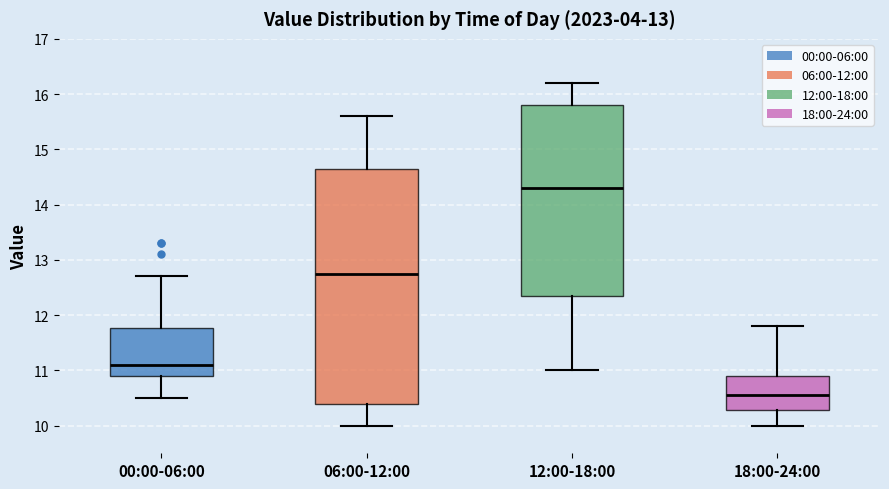

Reading left to right, transcribe this box plot: for each box, give where its median line is, the range the box spans, and where its two whiskers end, as read against the y-axis. The values are not printed on the chart, so give them approximately, as read against the axis.

00:00-06:00: median 11.1, box 10.9 to 11.8, whiskers 10.5 to 12.7
06:00-12:00: median 12.8, box 10.4 to 14.7, whiskers 10.0 to 15.6
12:00-18:00: median 14.3, box 12.4 to 15.8, whiskers 11.0 to 16.2
18:00-24:00: median 10.6, box 10.3 to 10.9, whiskers 10.0 to 11.8